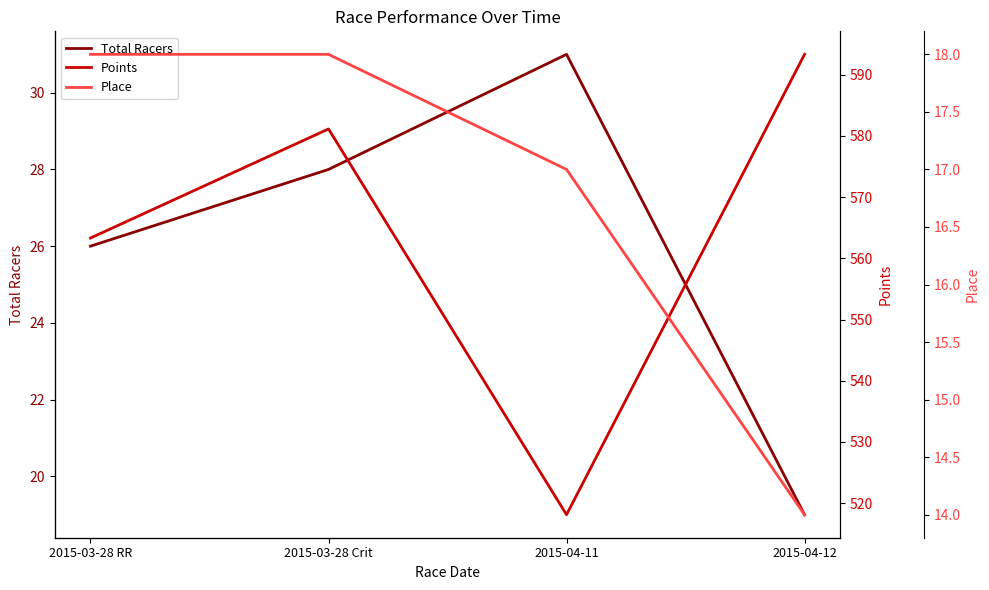

The Points series shows 518.1 at 2015-04-11. True or false?

True